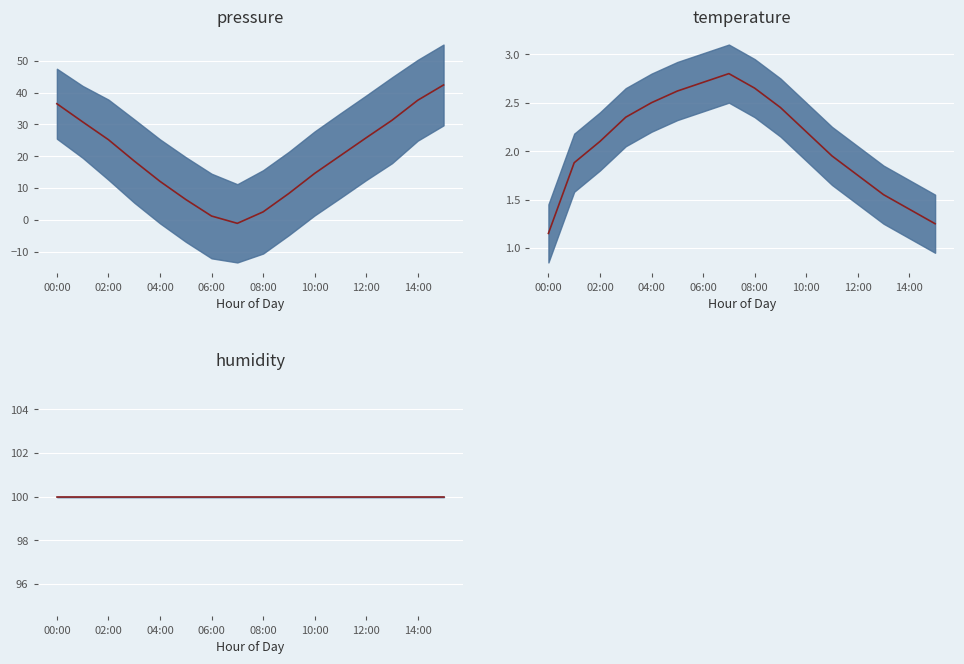

At which label is temperature mean closest to 1?

00:00